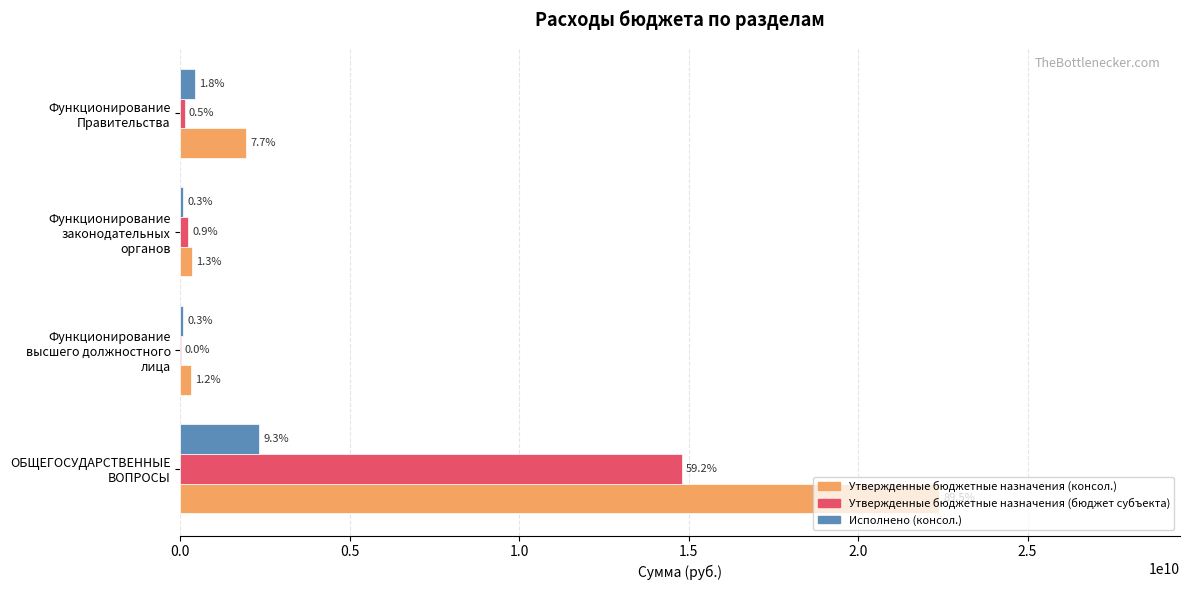

What are all the series names shown in the legend?

Утвержденные бюджетные назначения (консол.), Утвержденные бюджетные назначения (бюджет субъекта), Исполнено (консол.)